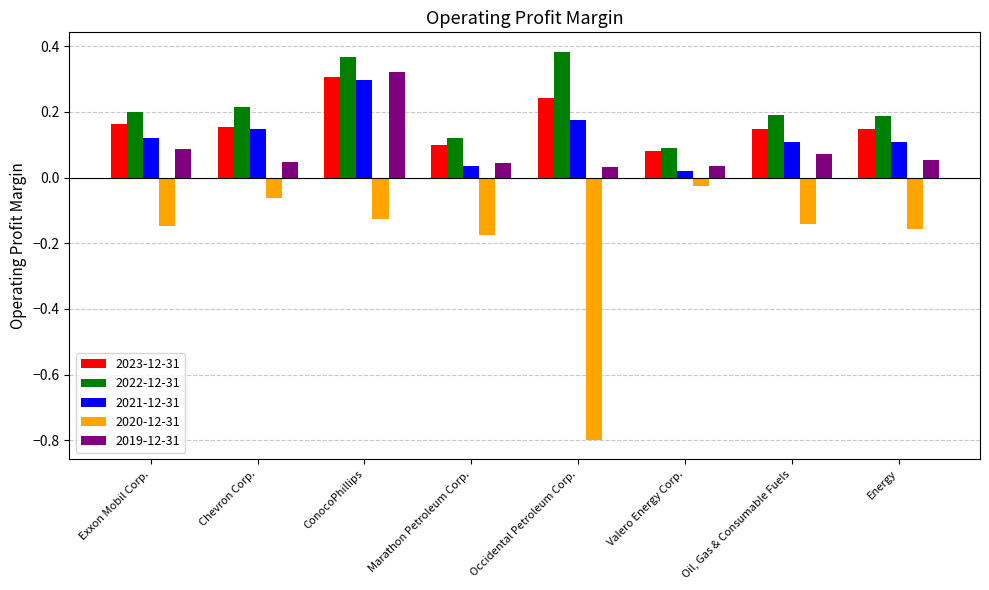

What is the sum of all 2019-12-31 values?

0.7